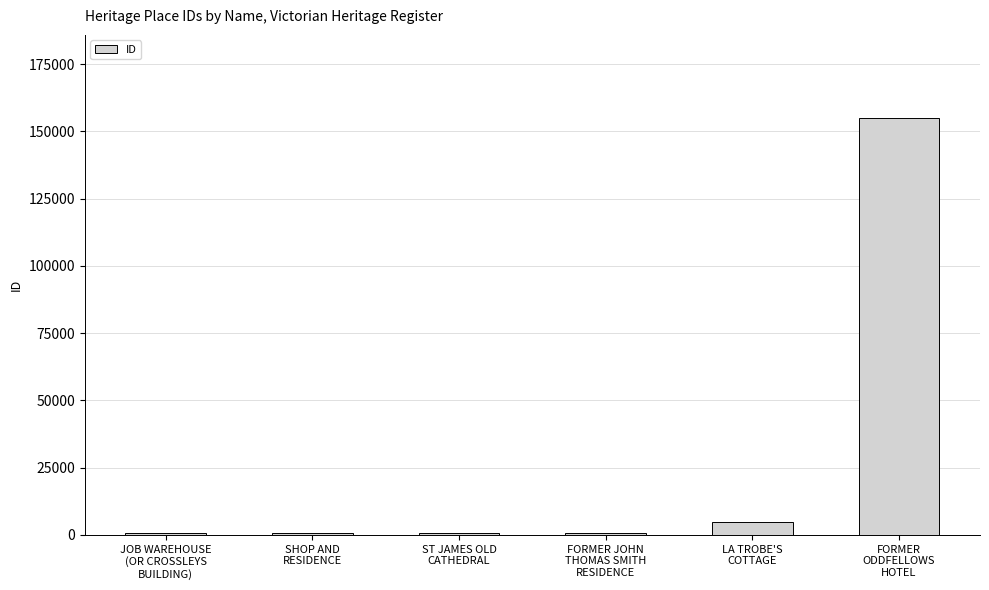

What is the value of the 2nd bar from the left?

764